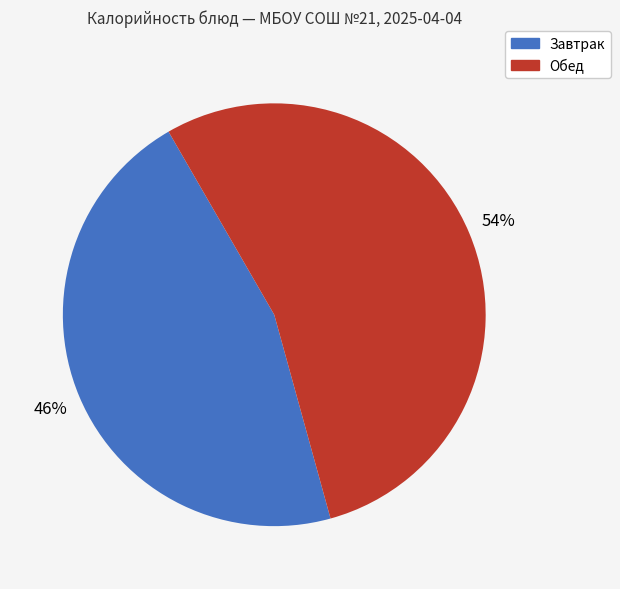

Is there a majority slice in this chart?

Yes